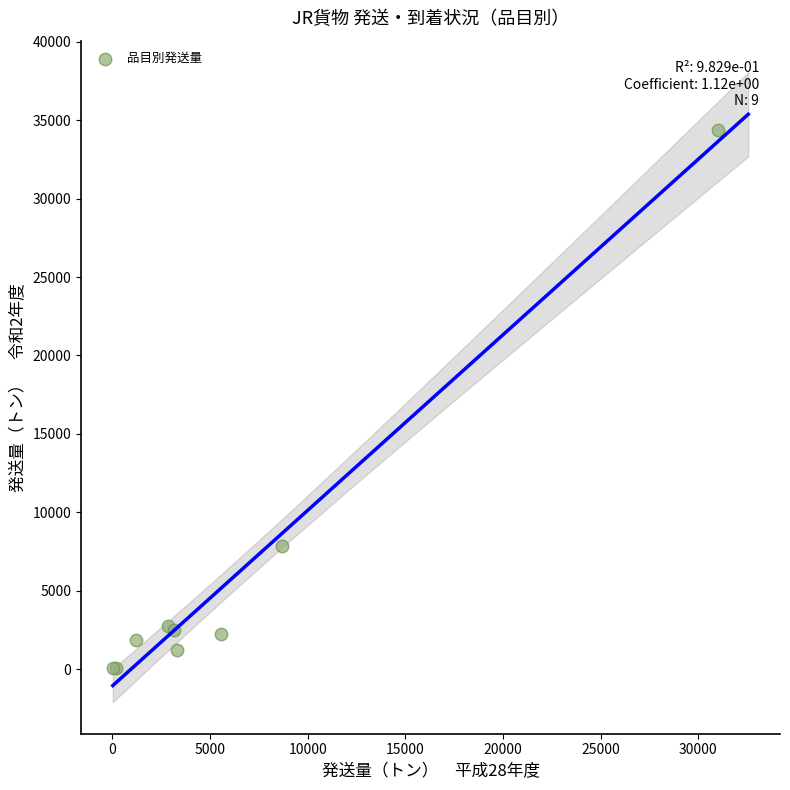

What Y value in the scatter plot is closest to 17227?

7865